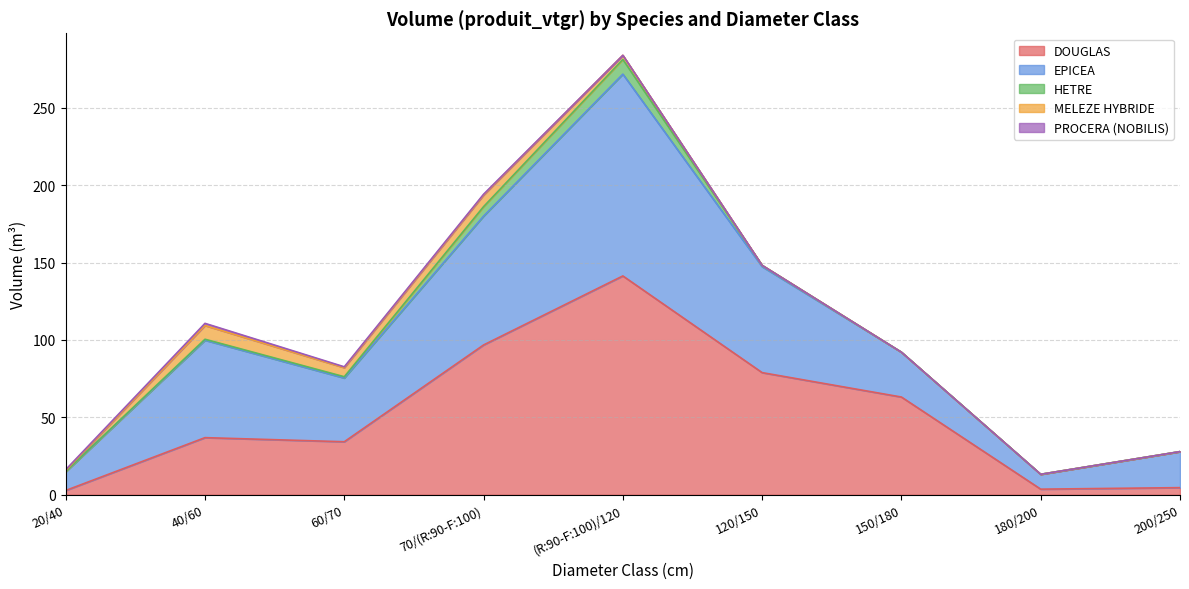

How many interior local peaks does the MELEZE HYBRIDE series have?

2